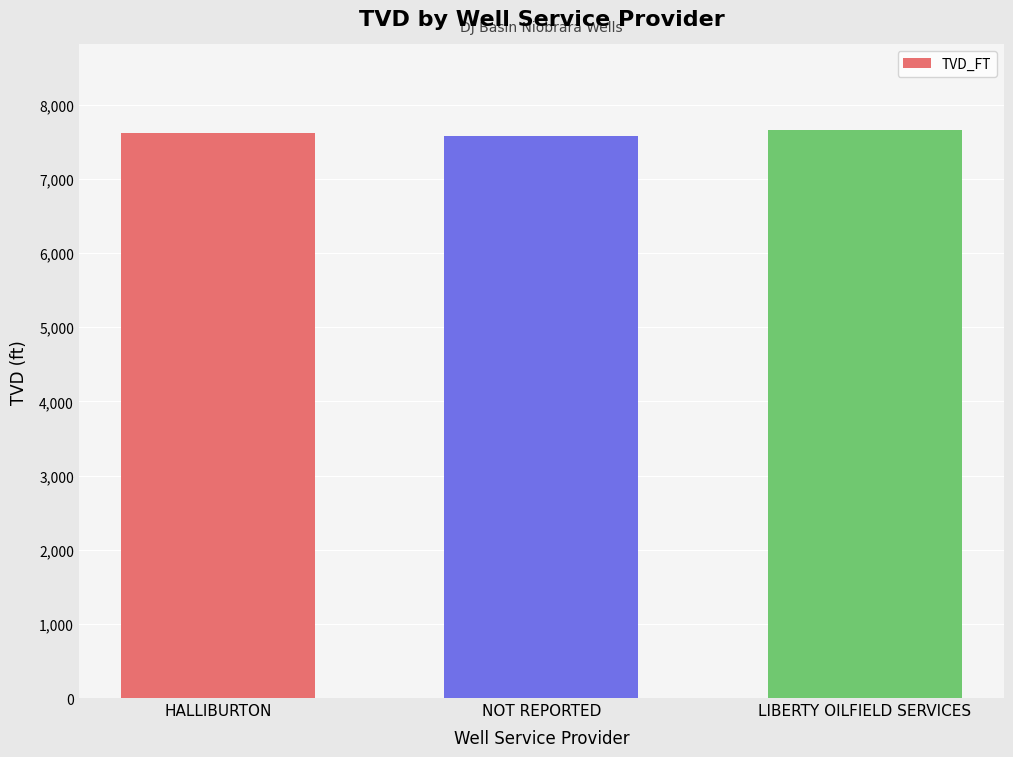

How many bars are there in total?

3